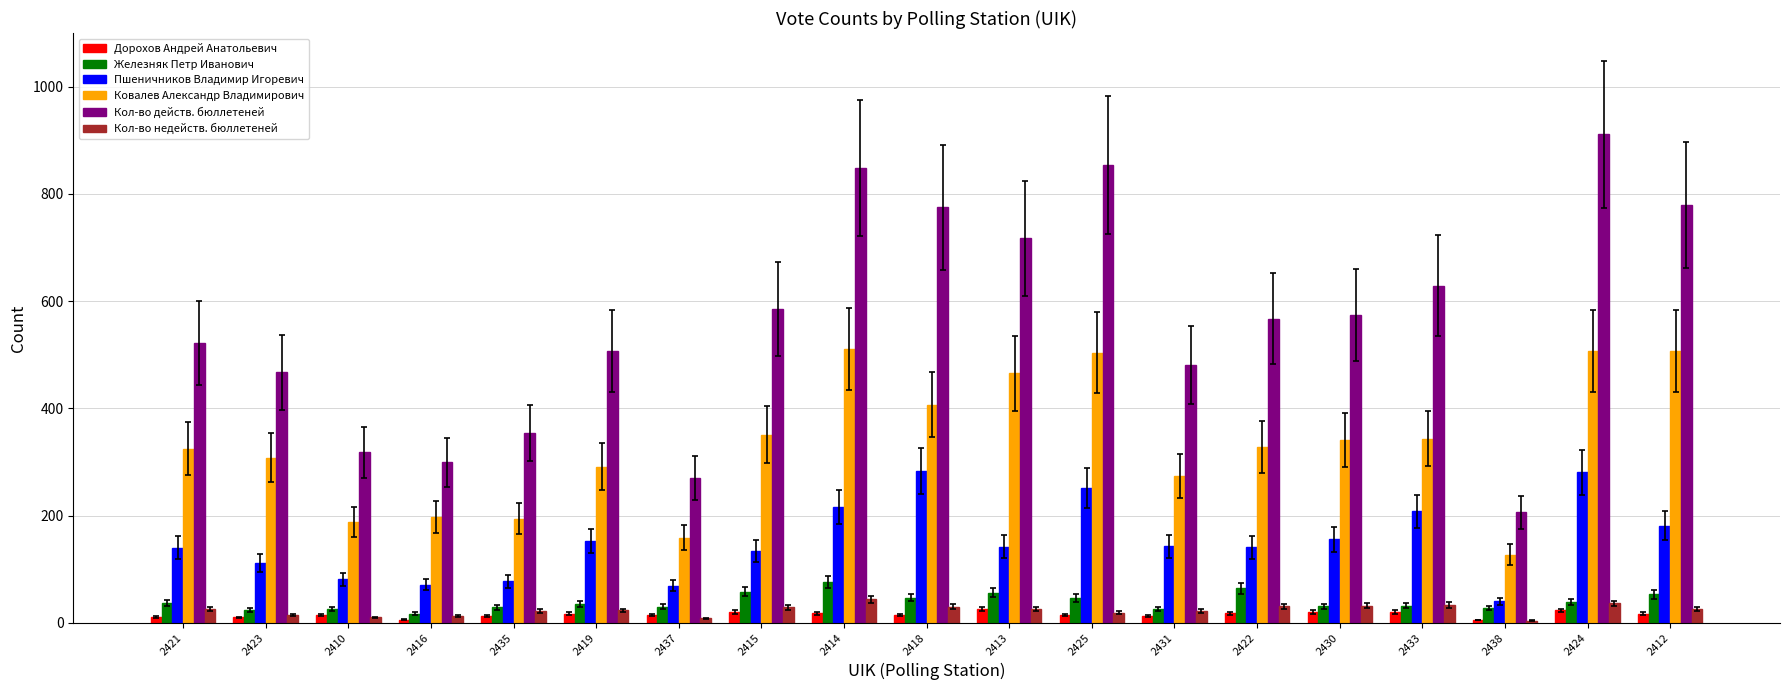

Which series has the largest range (max minus min)?

Кол-во действ. бюллетеней